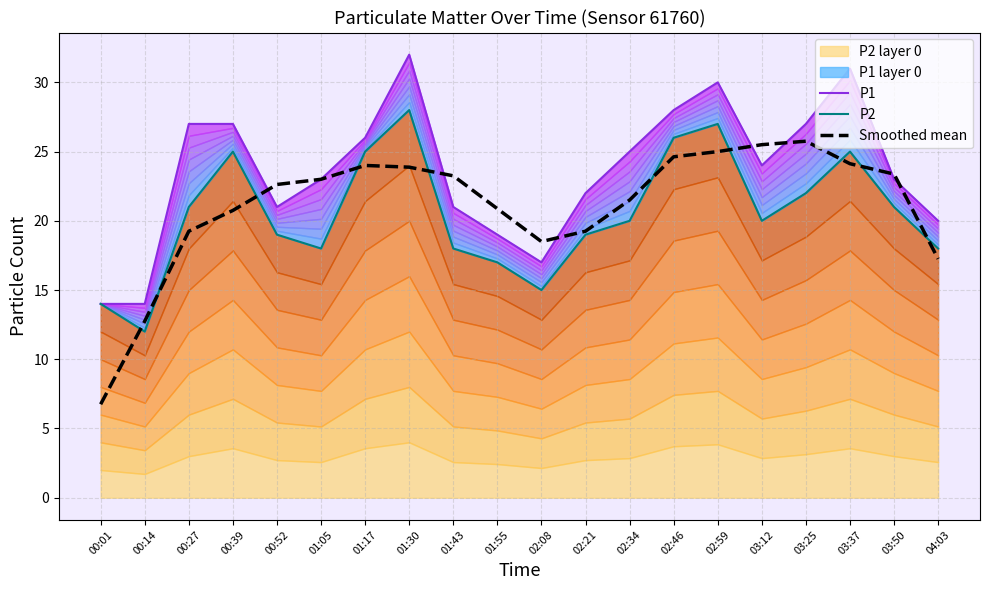

True or false: P2 has more than 1 points higher than both neighbors.

True